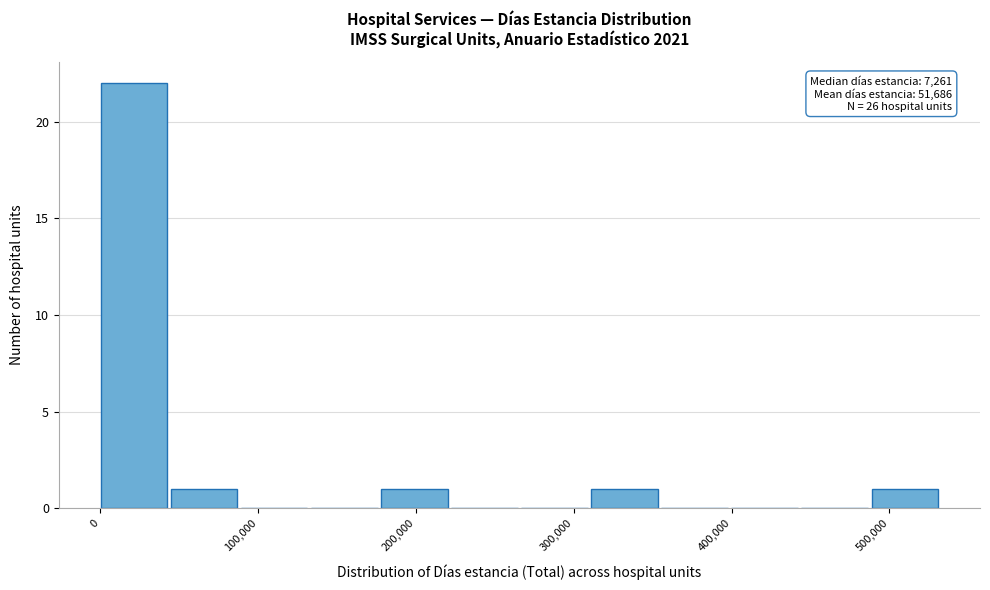

Over which range of the x-axis is the bar tallest?

0 to 40000